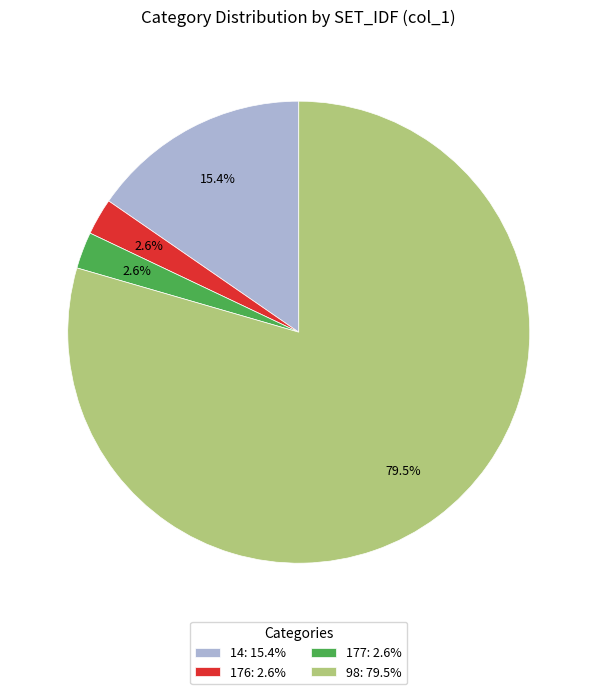

What percentage is NOT represented by 177: 2.6%?

97.4%